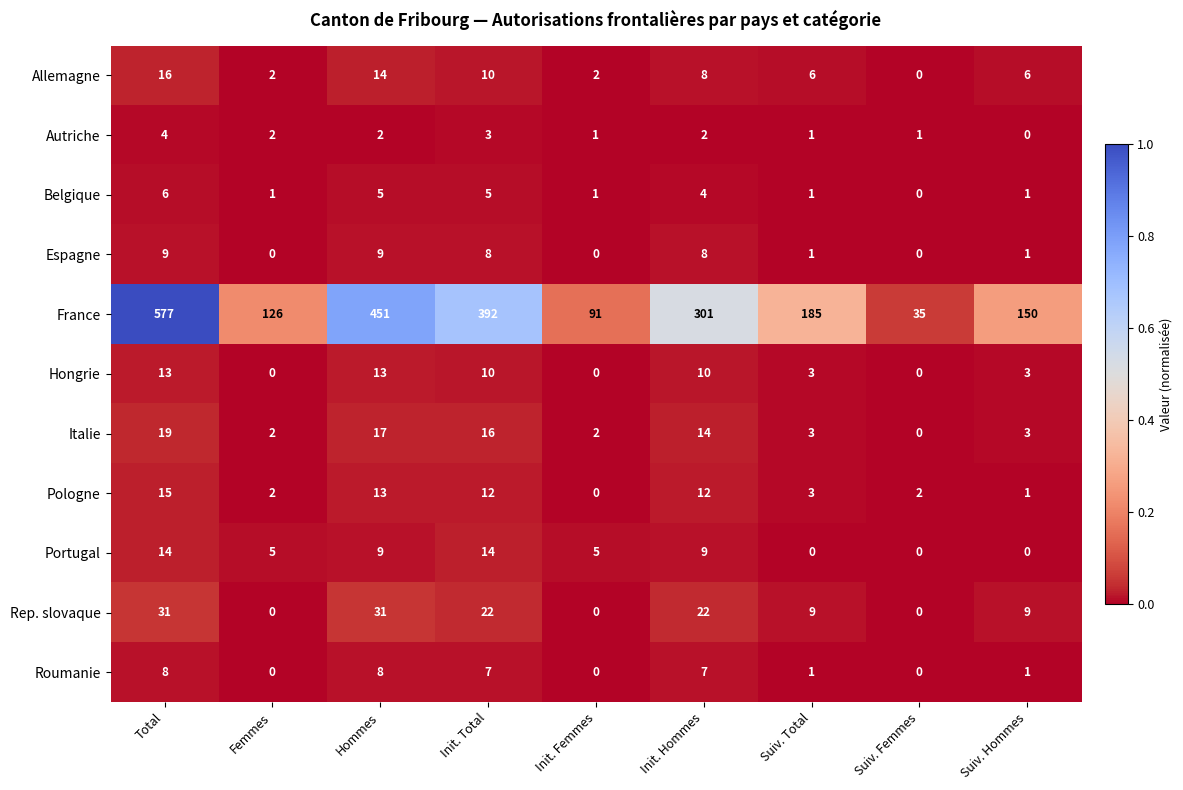

How many data points in Pologne are less than 3?

4